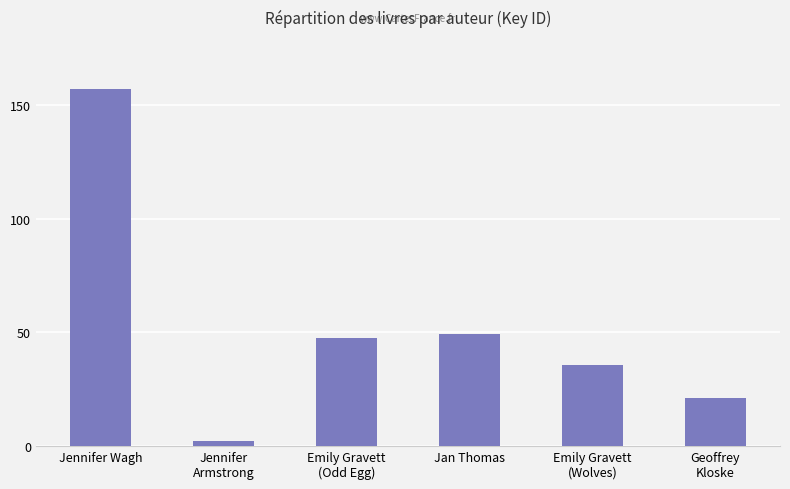

Does the chart contain any negative values?

No